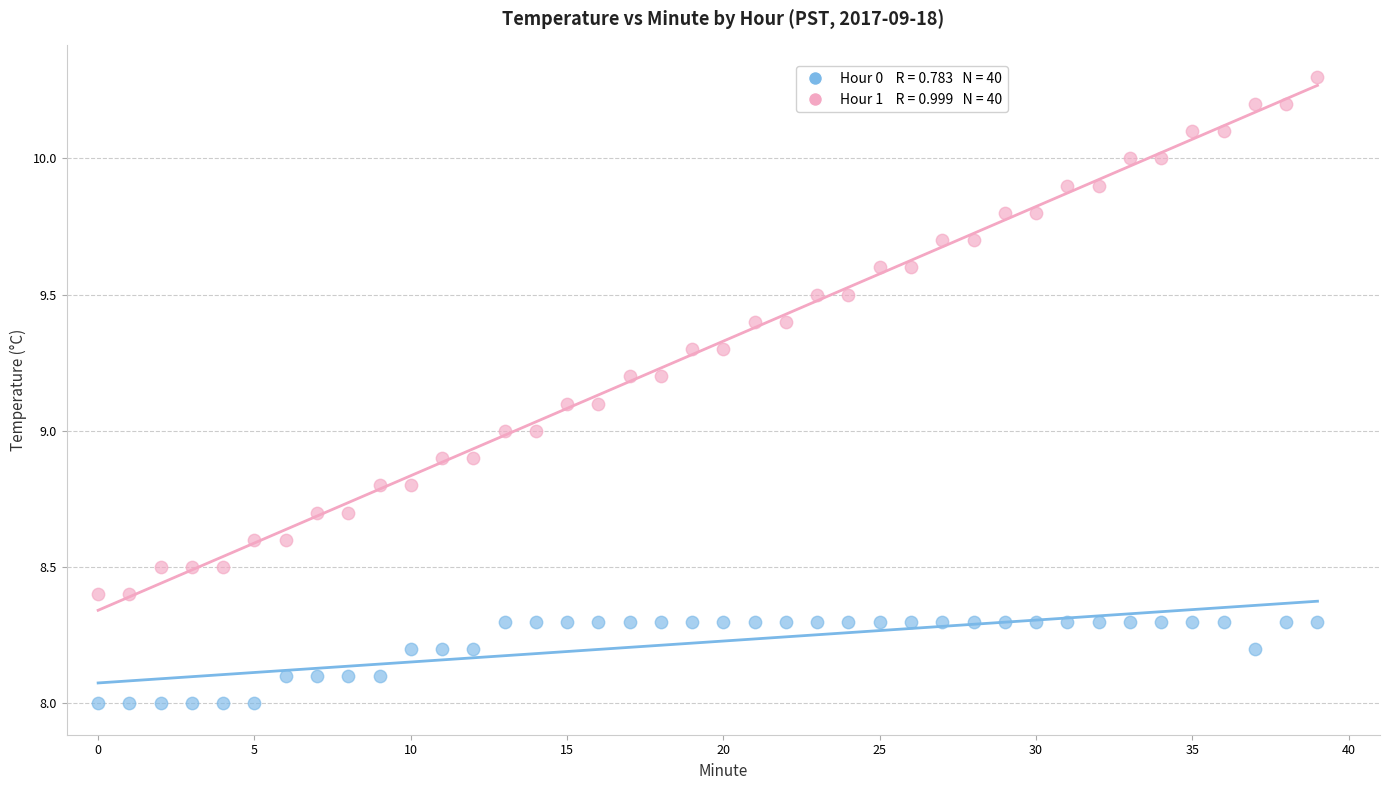

Across all data points, what is the range of Y values (max minus min)?

2.3